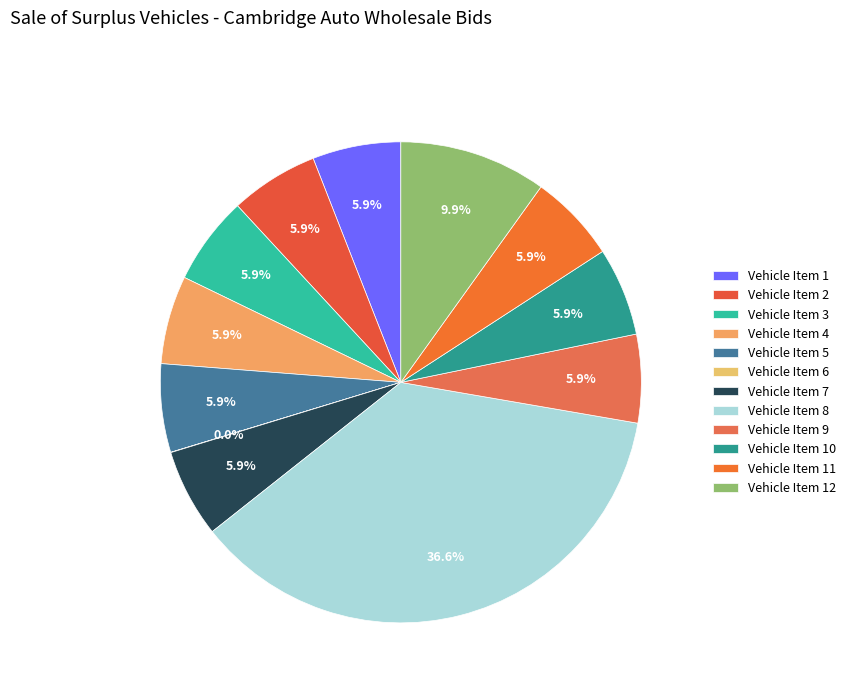

Is the sum of Vehicle Item 3 and Vehicle Item 8 greater than half?

No